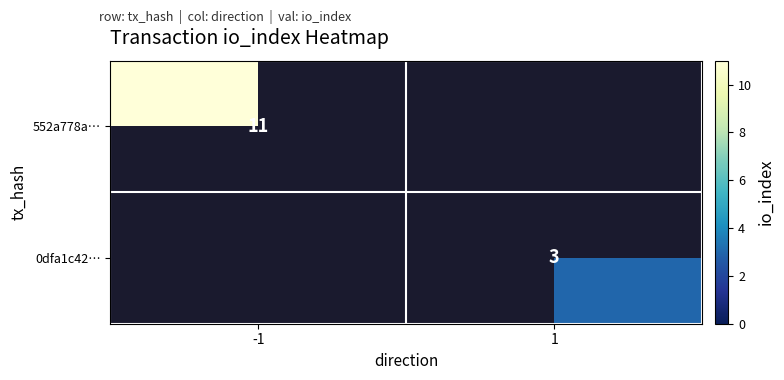

True or false: 0dfa1c42… has a value of 2.1 at 1.

False